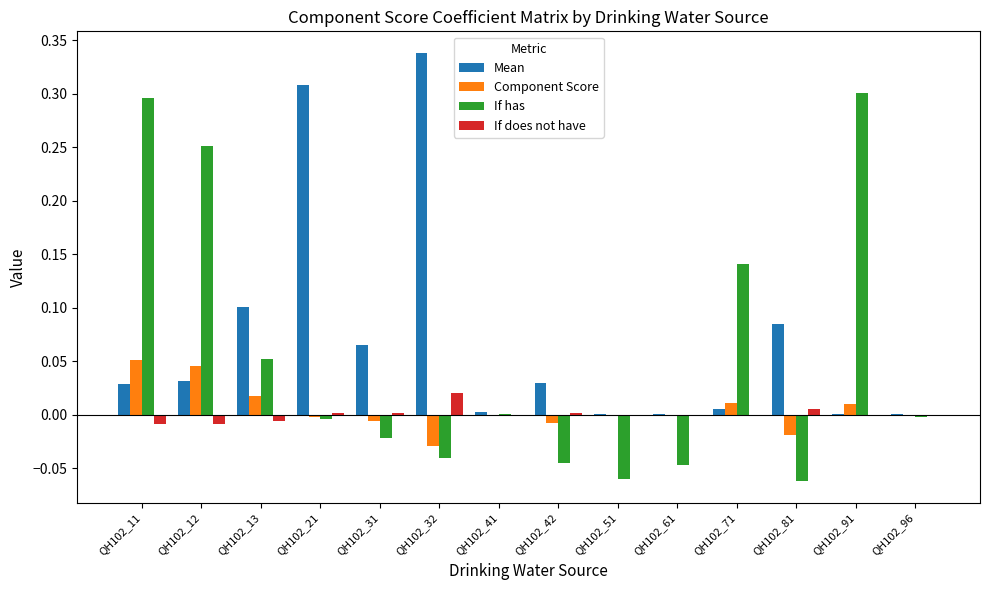

Is the value of Component Score at QH102_11 greater than the value of If does not have at QH102_71?

Yes